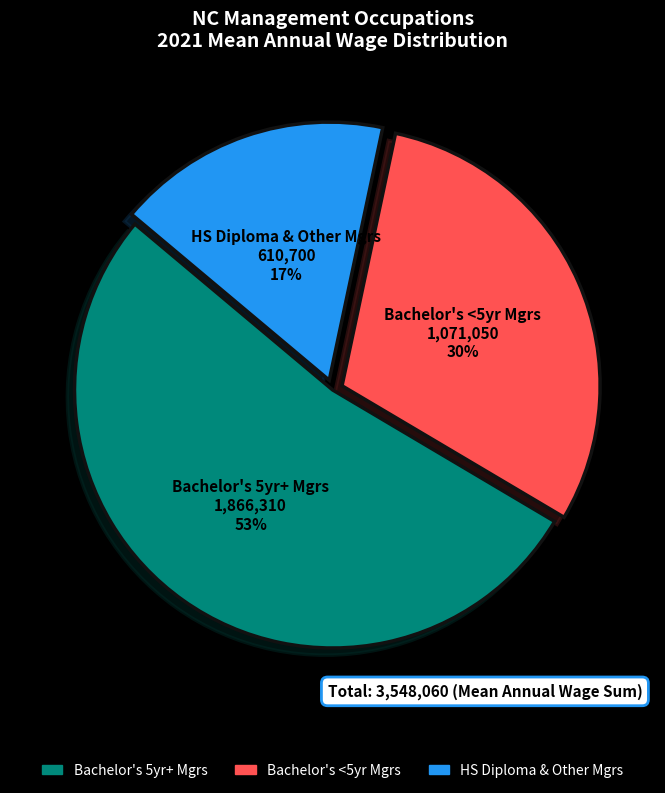

Is there any slice that represents more than half of the pie?

Yes